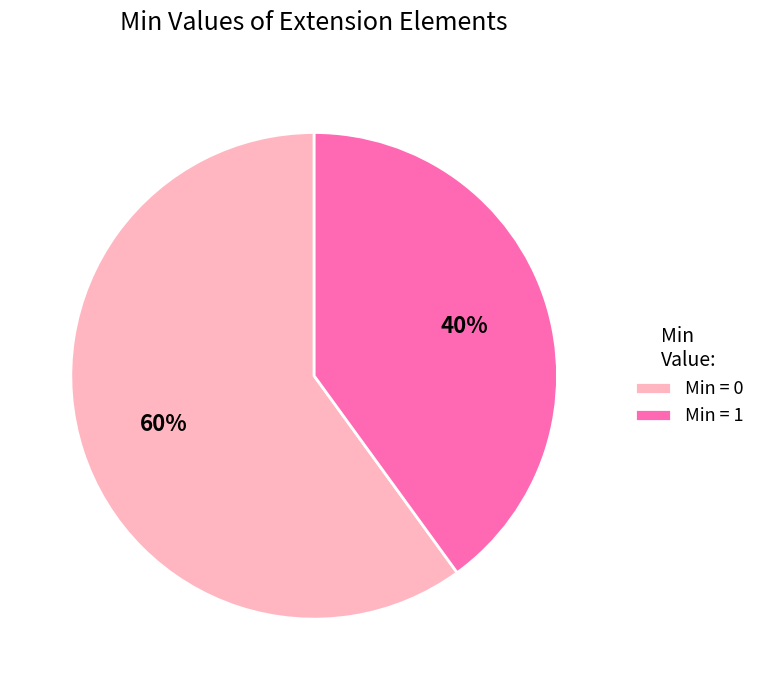

True or false: Min = 1 accounts for 40% of the total.

True